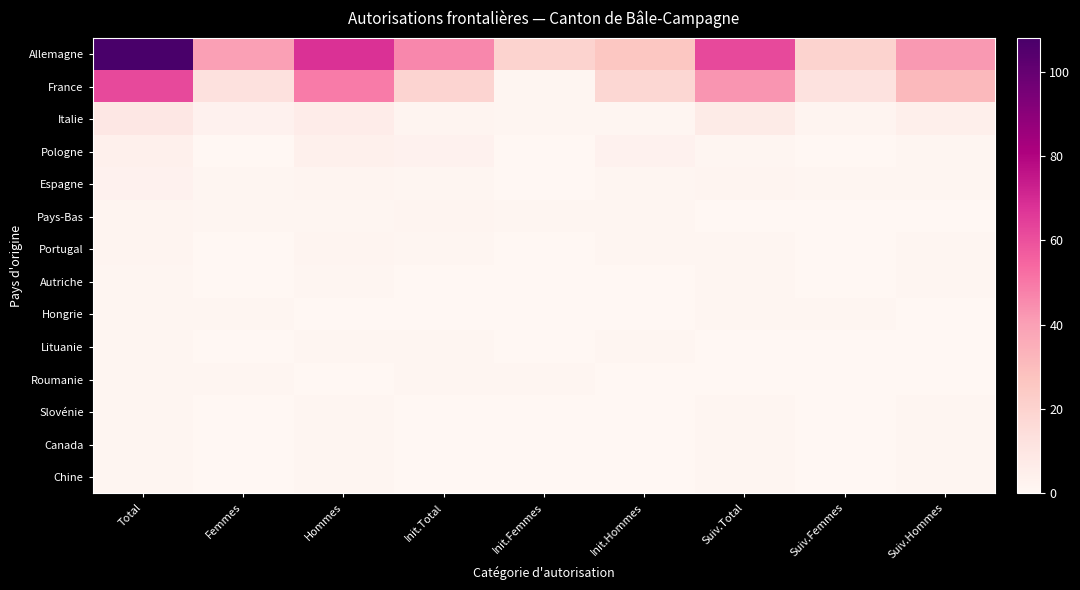

Count the number of data series in this chart.

14